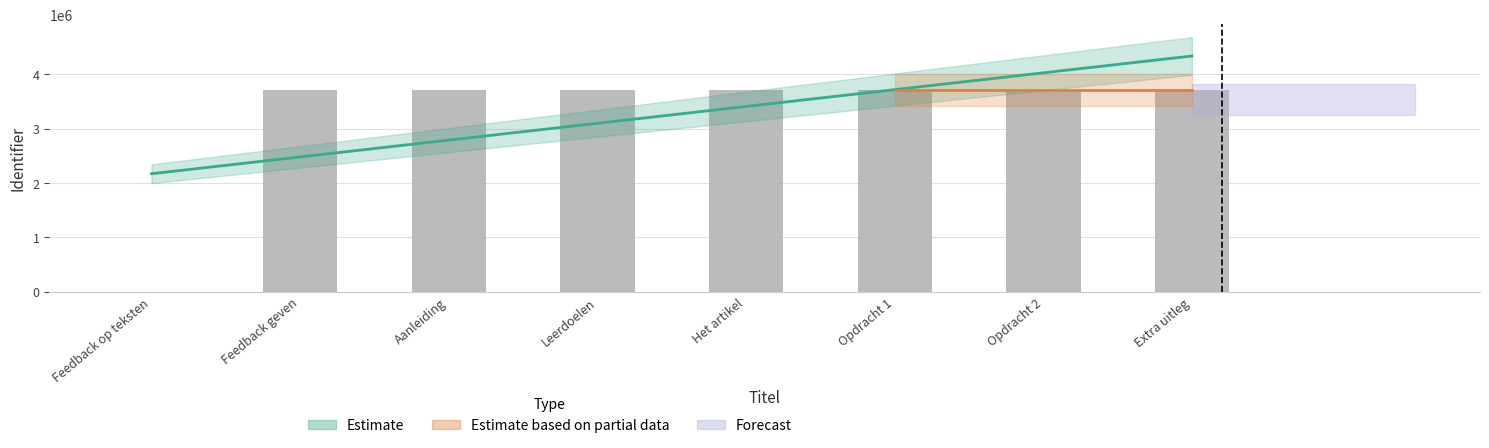

Reading left to right, what are all the values shown in this chart?

0	3716968	3718890	3716878	3718892	3717320	3717322	3717340